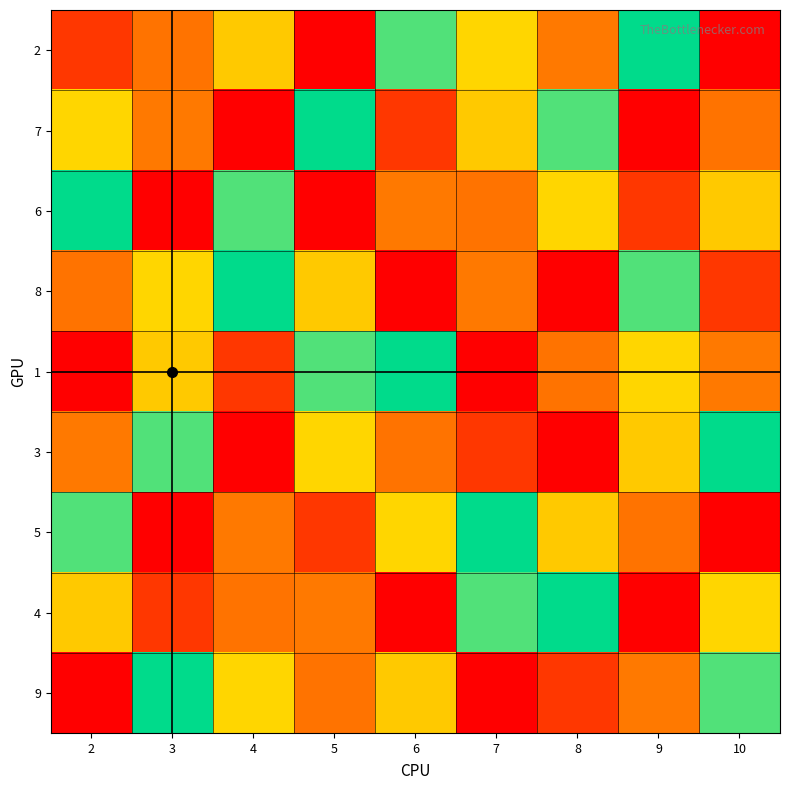

At which category does the chart reach its peak across all series?

5